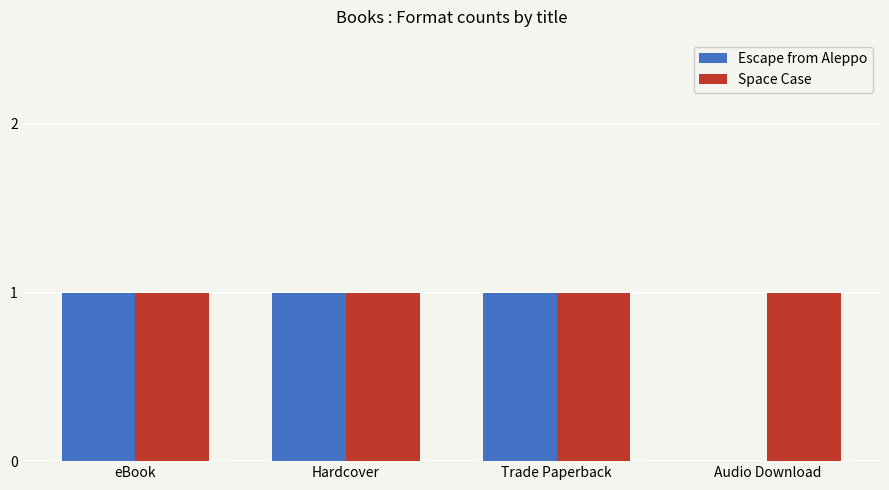

Which series has the largest total across all categories?

Space Case